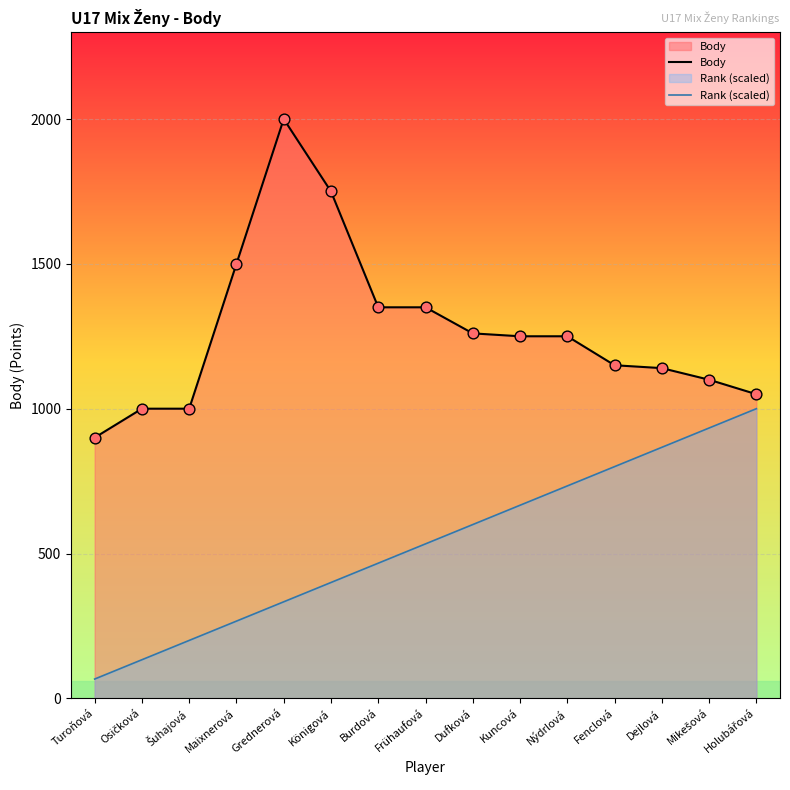

At how many categories does at least one series exceed 627?

15